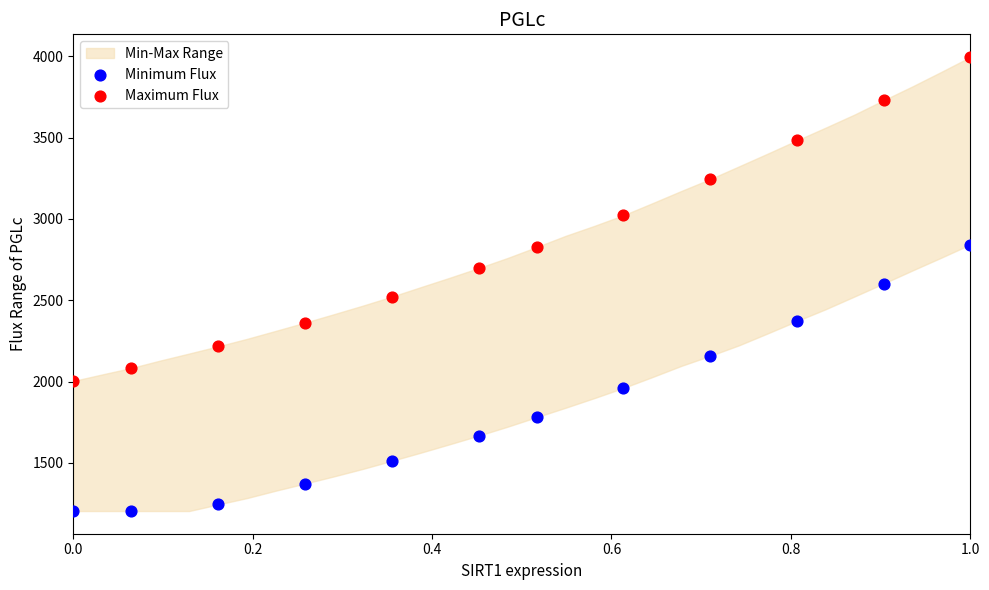

Which series contains the highest Y value?

Maximum Flux